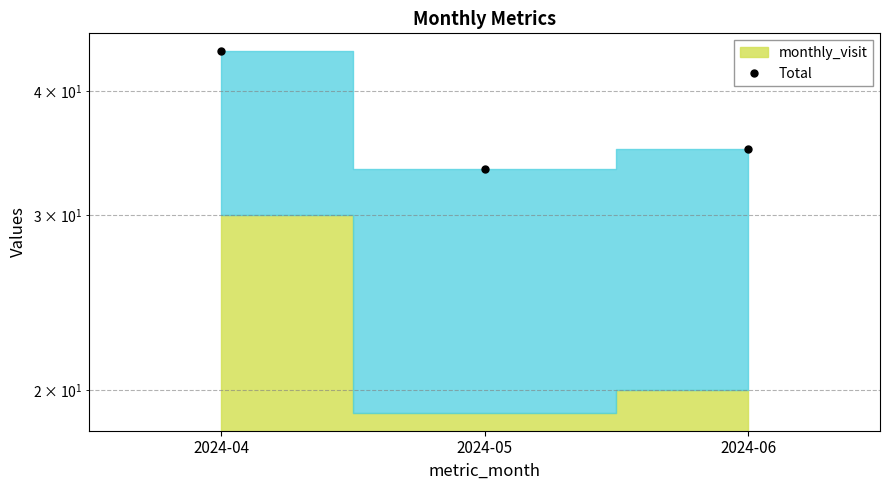

What is the difference between the second highest and minimum values?

1.6